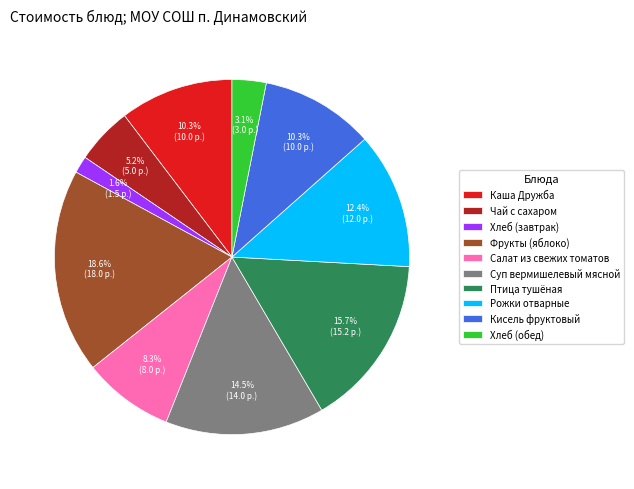

Is the sum of Хлеб (завтрак) and Салат из свежих томатов greater than half?

No